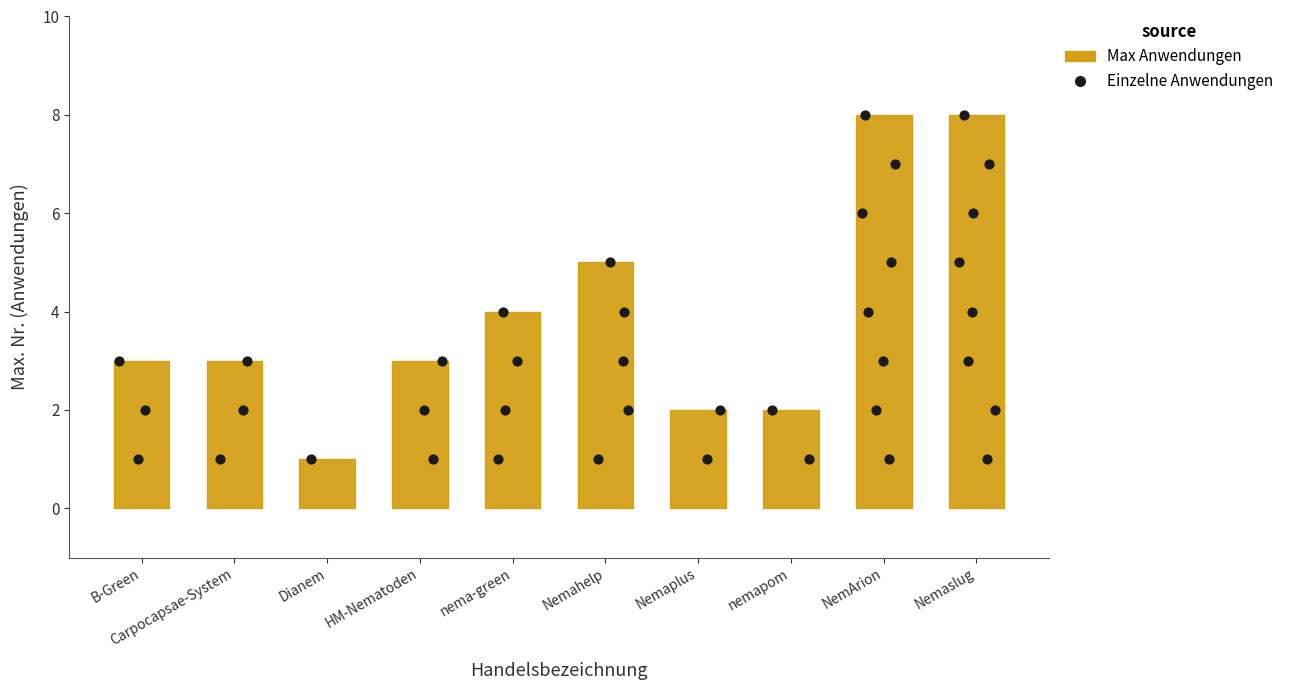

Between B-Green and Carpocapsae-System, which is larger?

Carpocapsae-System